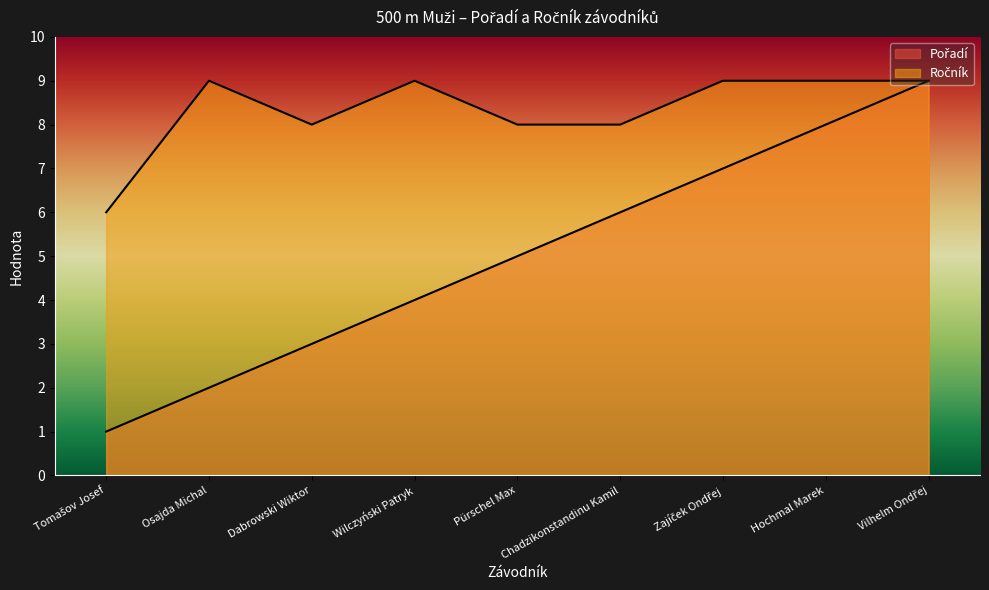

Which has a higher value, Chadzikonstandinu Kamil or Vilhelm Ondřej?

Vilhelm Ondřej